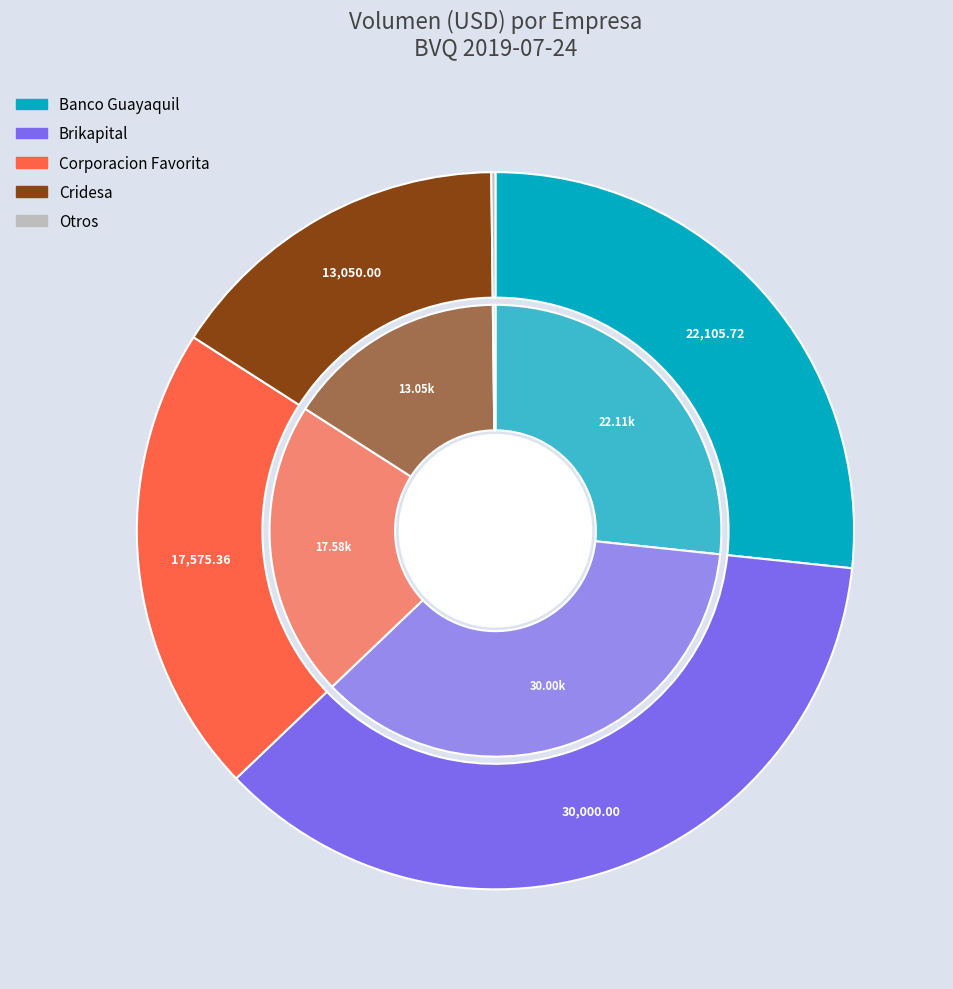

To the nearest percent, what portion does Brikapital represent?

36%